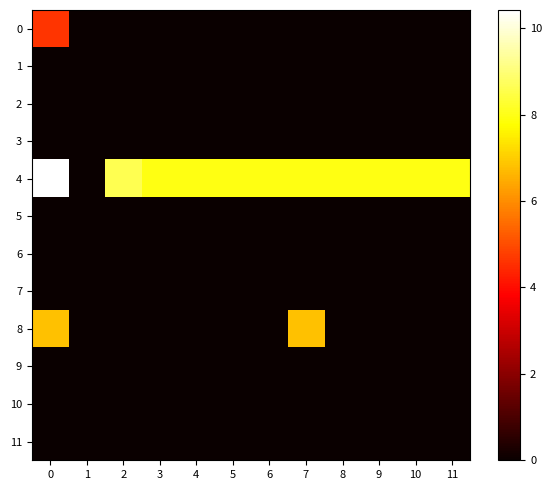

What is the difference between the highest and lowest values at 9?

7.9